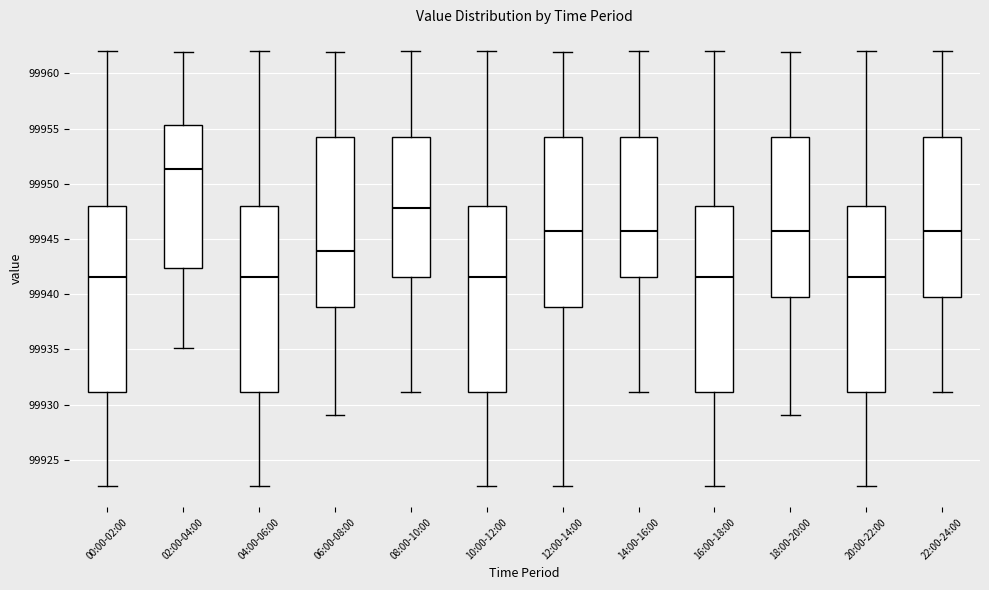

Reading left to right, transcribe this box plot: for each box, give where its median line is, the range the box spans, and where its two whiskers end, as read against the y-axis. The values are not printed on the chart, so give them approximately, as read against the axis.

00:00-02:00: median 99941.5, box 99931.0 to 99948.0, whiskers 99922.5 to 99962.0
02:00-04:00: median 99951.5, box 99942.5 to 99955.5, whiskers 99935.0 to 99962.0
04:00-06:00: median 99941.5, box 99931.0 to 99948.0, whiskers 99922.5 to 99962.0
06:00-08:00: median 99944.0, box 99939.0 to 99954.5, whiskers 99929.0 to 99962.0
08:00-10:00: median 99948.0, box 99941.5 to 99954.5, whiskers 99931.0 to 99962.0
10:00-12:00: median 99941.5, box 99931.0 to 99948.0, whiskers 99922.5 to 99962.0
12:00-14:00: median 99945.5, box 99939.0 to 99954.5, whiskers 99922.5 to 99962.0
14:00-16:00: median 99945.5, box 99941.5 to 99954.5, whiskers 99931.0 to 99962.0
16:00-18:00: median 99941.5, box 99931.0 to 99948.0, whiskers 99922.5 to 99962.0
18:00-20:00: median 99945.5, box 99940.0 to 99954.5, whiskers 99929.0 to 99962.0
20:00-22:00: median 99941.5, box 99931.0 to 99948.0, whiskers 99922.5 to 99962.0
22:00-24:00: median 99945.5, box 99940.0 to 99954.5, whiskers 99931.0 to 99962.0